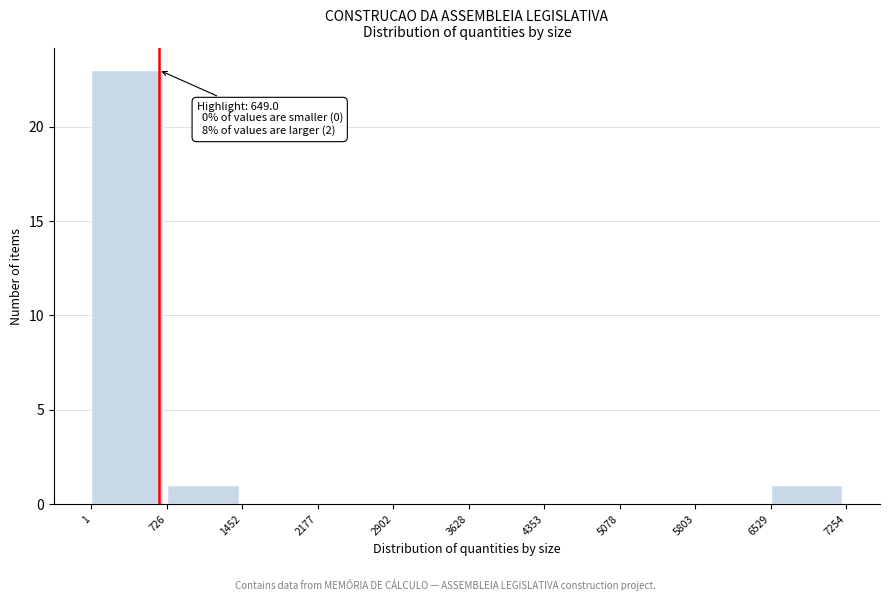

Over which range of the x-axis is the bar tallest?

1 to 726